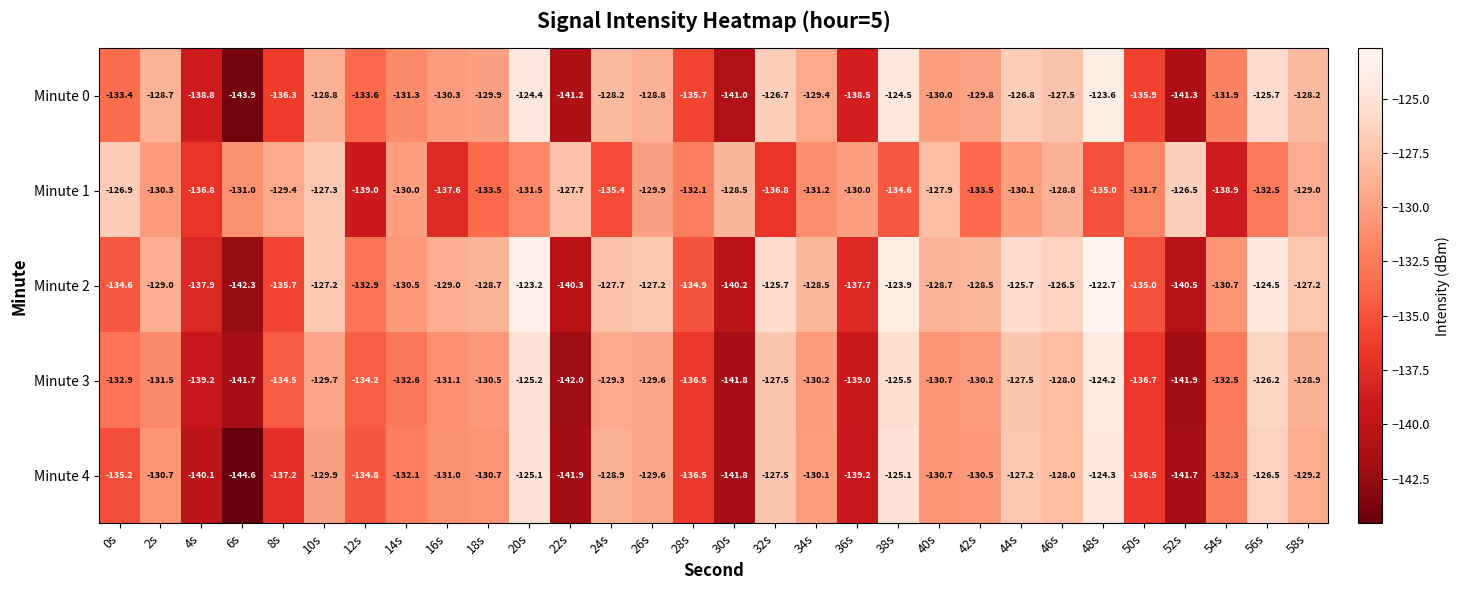

Which series has the largest total across all categories?

Minute 2